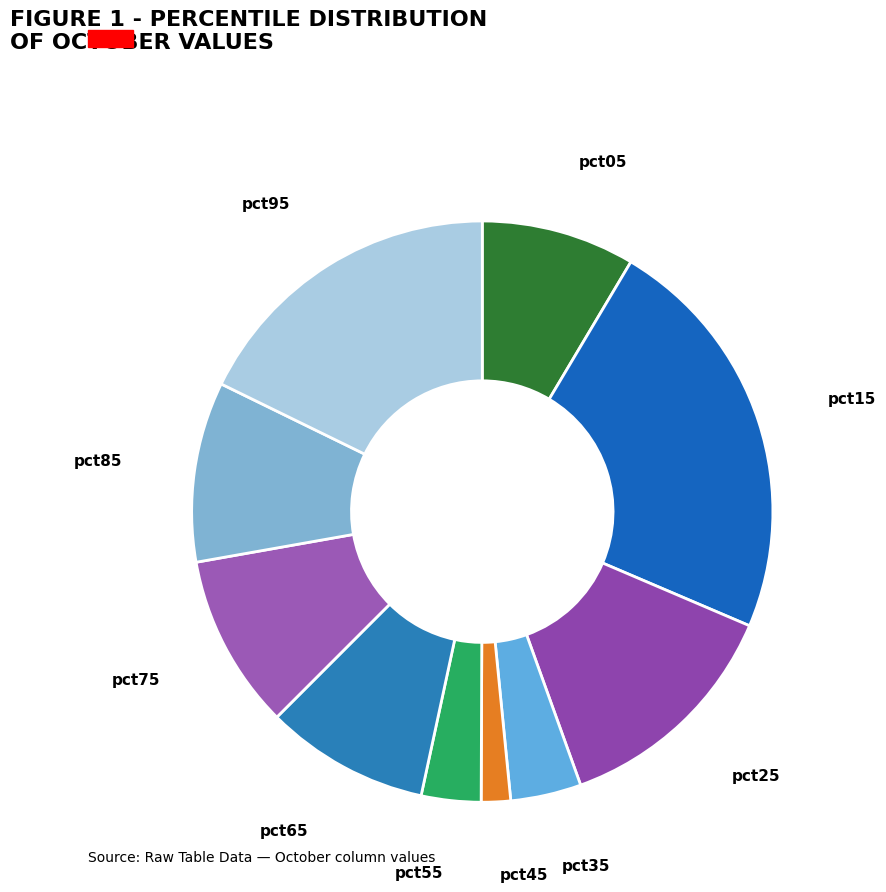

Which category has the biggest portion of the pie?

pct15